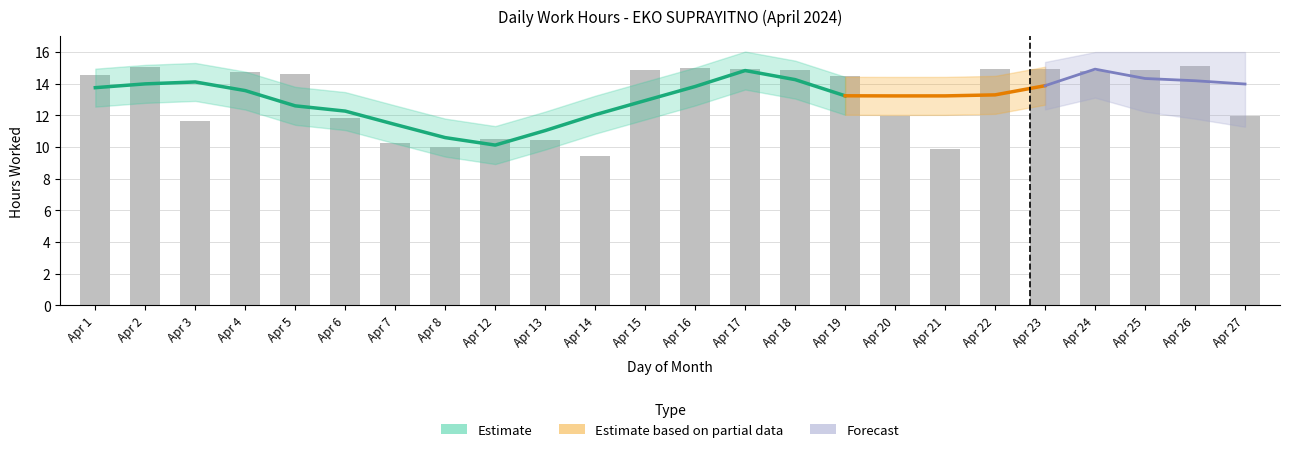

Rank the categories by value from lowest to highest.

Apr 14, Apr 21, Apr 8, Apr 7, Apr 13, Apr 12, Apr 3, Apr 6, Apr 27, Apr 20, Apr 19, Apr 1, Apr 5, Apr 4, Apr 24, Apr 15, Apr 25, Apr 18, Apr 23, Apr 22, Apr 17, Apr 16, Apr 2, Apr 26